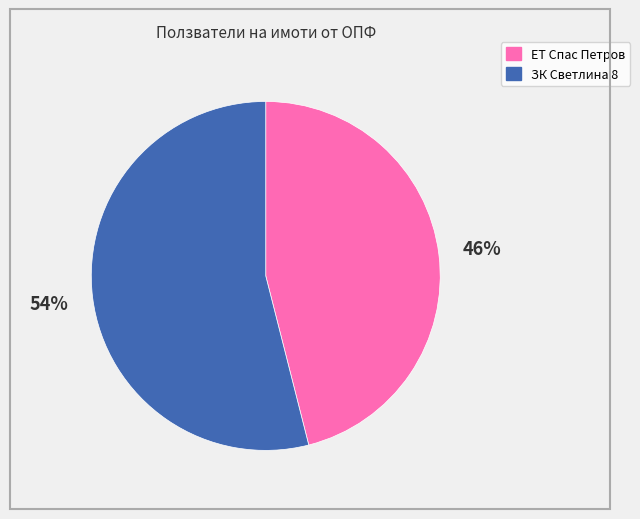

Does any single category account for the majority?

Yes